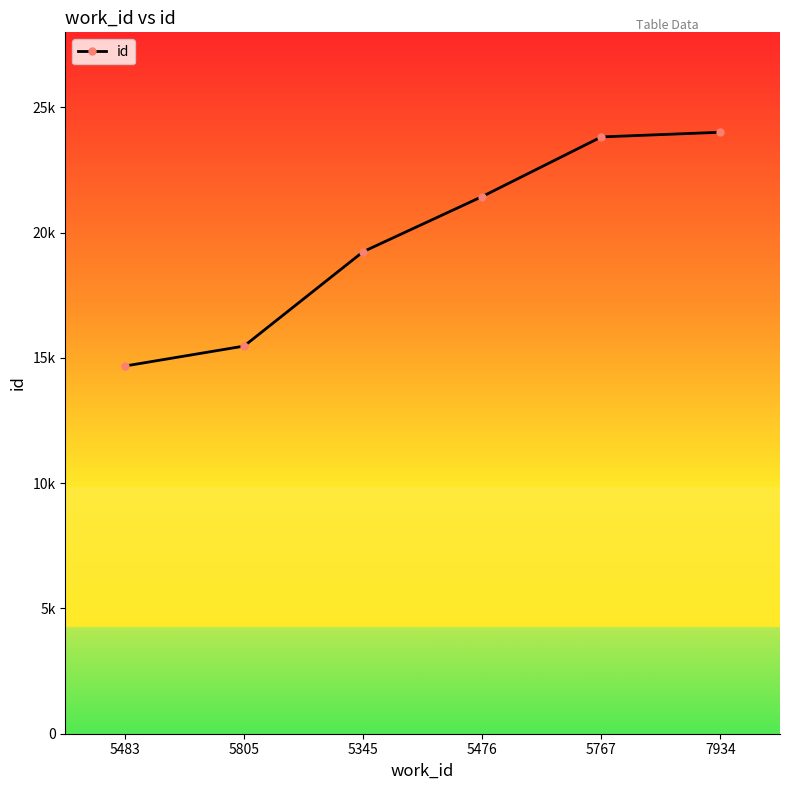

Which category has the highest value across all series?

7934